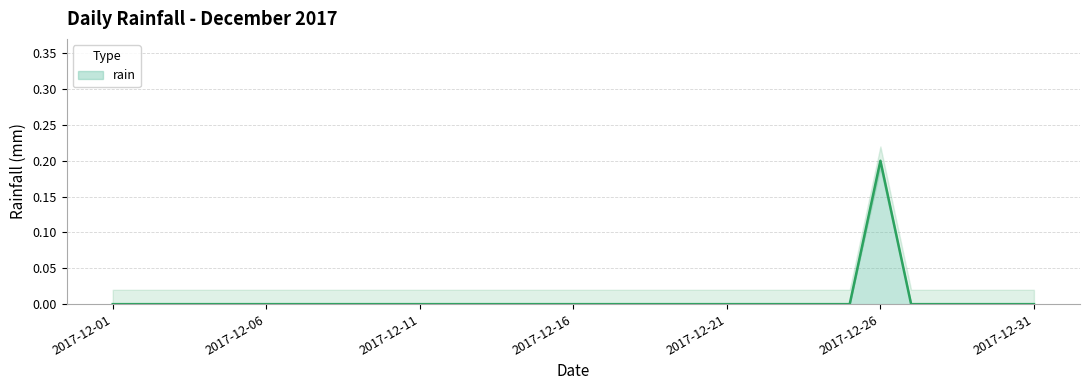

Does the chart display data point markers on the line(s)?

No